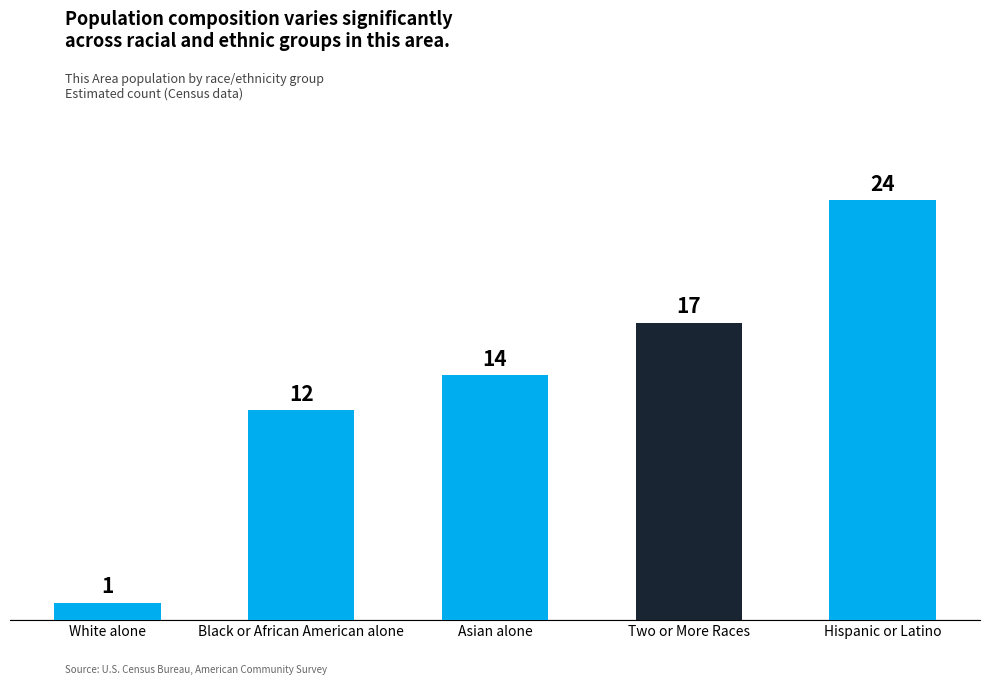

What is the change in value from Two or More Races to Hispanic or Latino?

+7